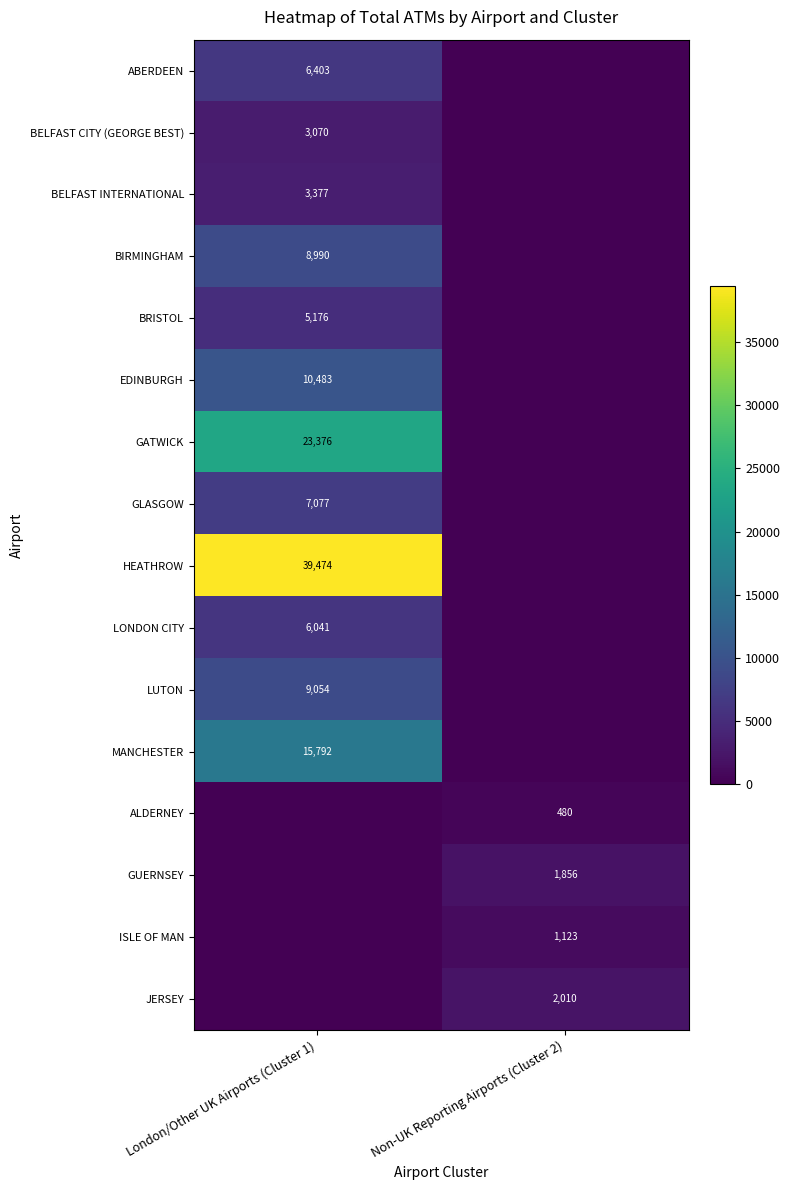

What is the difference between the highest and lowest values at Non-UK Reporting Airports (Cluster 2)?

2010